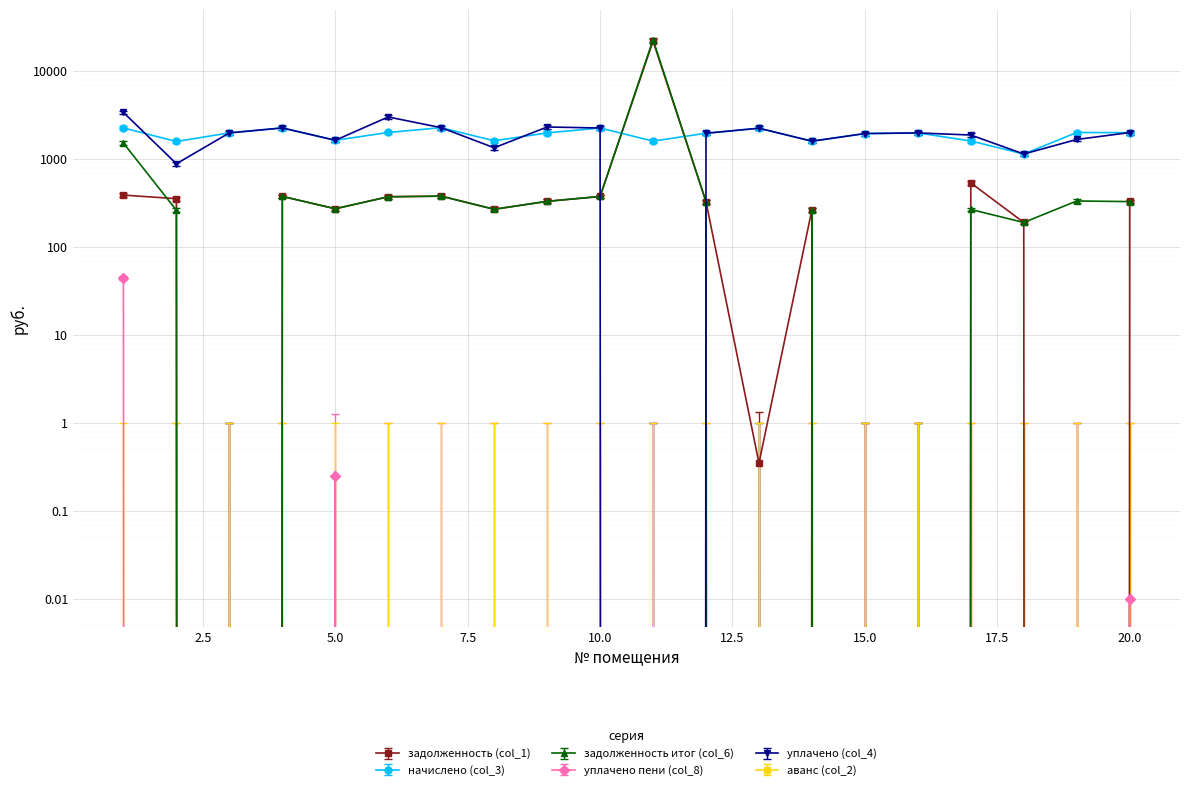

Does the chart display data point markers on the line(s)?

Yes